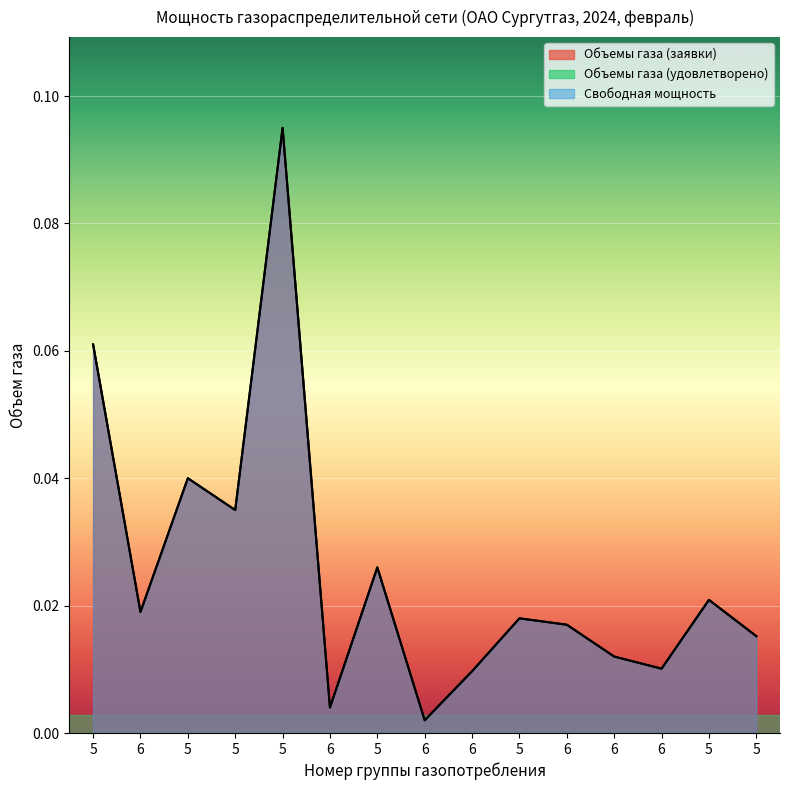

What is the difference between the maximum and minimum values in the Свободная мощность series?

0.1